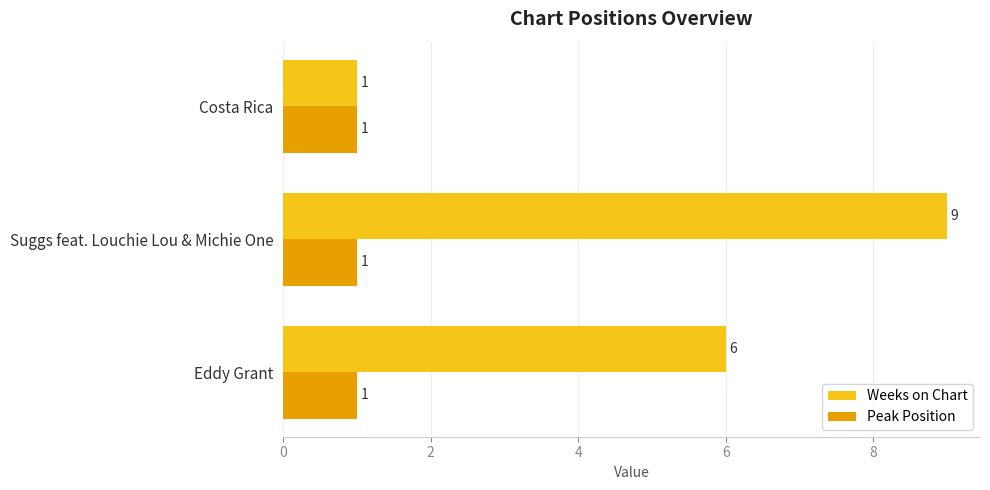

At which category does the chart reach its peak across all series?

Suggs feat. Louchie Lou & Michie One